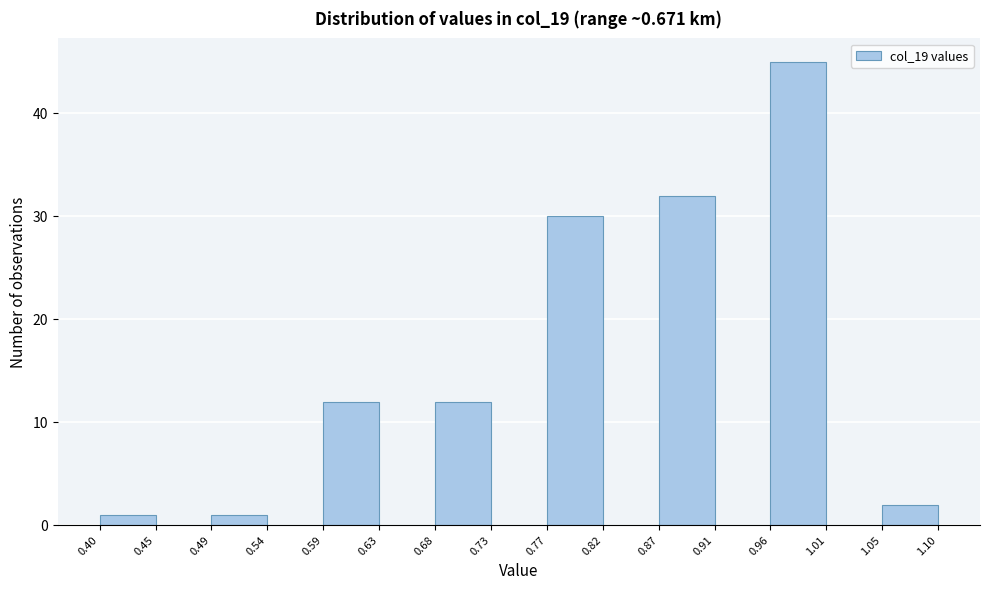

Reading left to right, list every bar in this chart as the range it spans on the x-axis followed by its height. The values are not printed on the chart, so give them approximately, as read against the axis.

0.40 to 0.45: 1
0.45 to 0.49: 0
0.49 to 0.54: 1
0.54 to 0.59: 0
0.59 to 0.63: 12
0.63 to 0.68: 0
0.68 to 0.73: 12
0.73 to 0.77: 0
0.77 to 0.82: 30
0.82 to 0.87: 0
0.87 to 0.91: 32
0.91 to 0.96: 0
0.96 to 1.01: 45
1.01 to 1.05: 0
1.05 to 1.10: 2